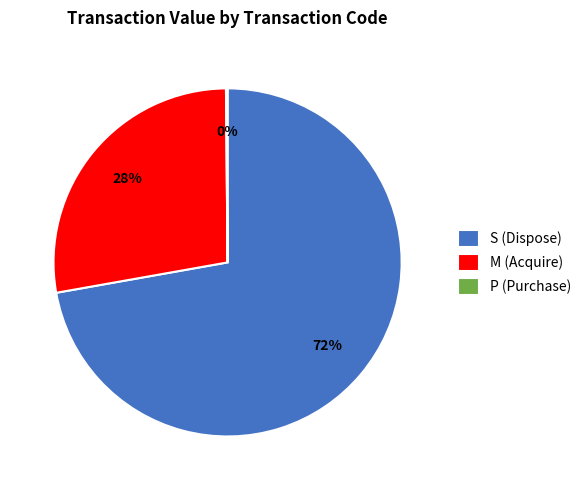

To the nearest percent, what portion does S (Dispose) represent?

72%